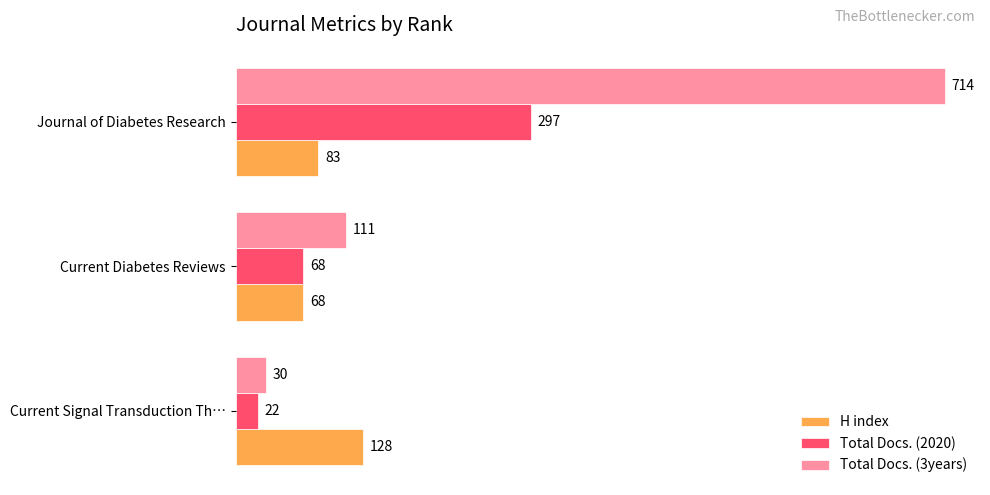

Which series has the largest total across all categories?

Total Docs. (3years)